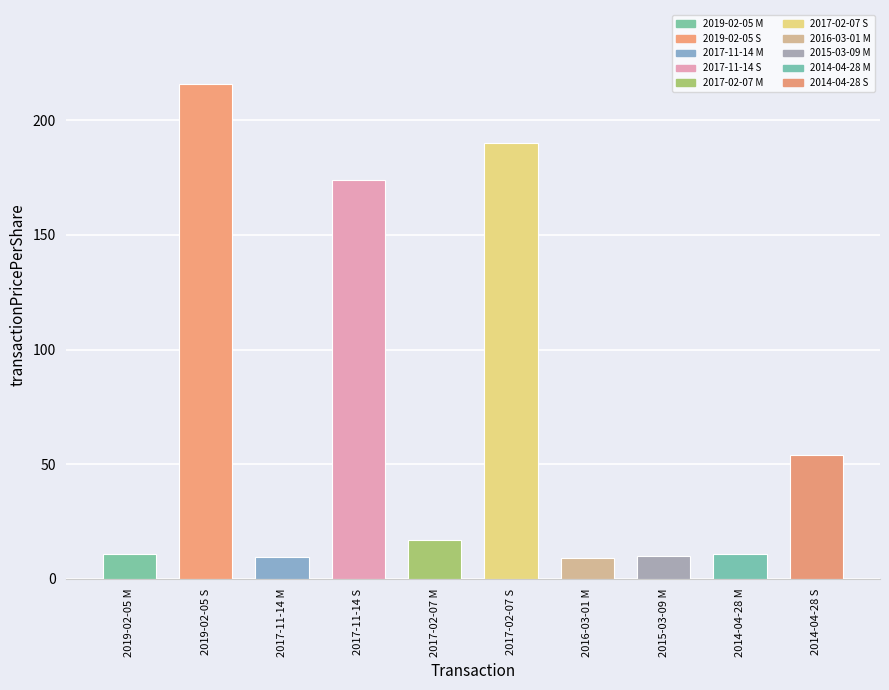

What is the smallest value displayed?

9.3